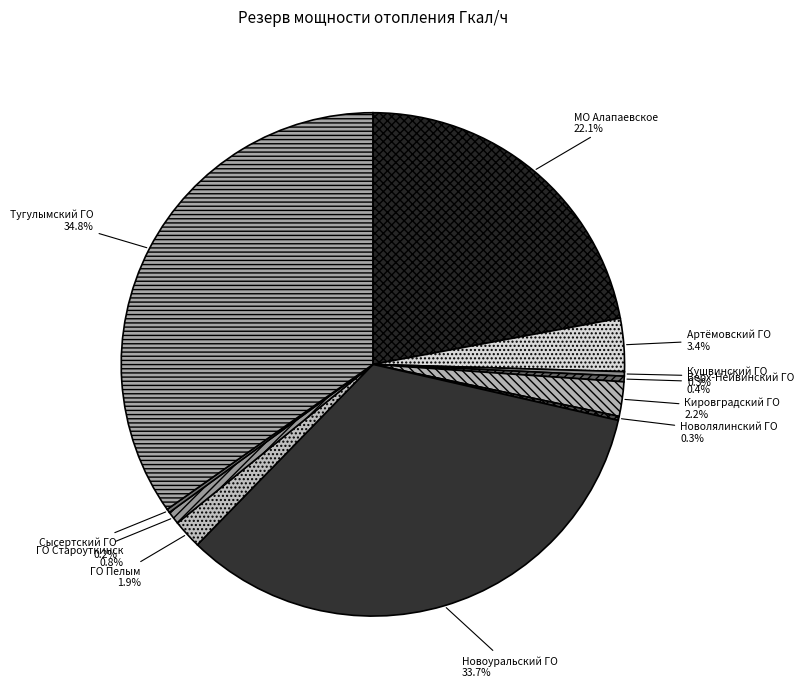

What percentage is the МО Алапаевское slice, to the nearest percent?

22%